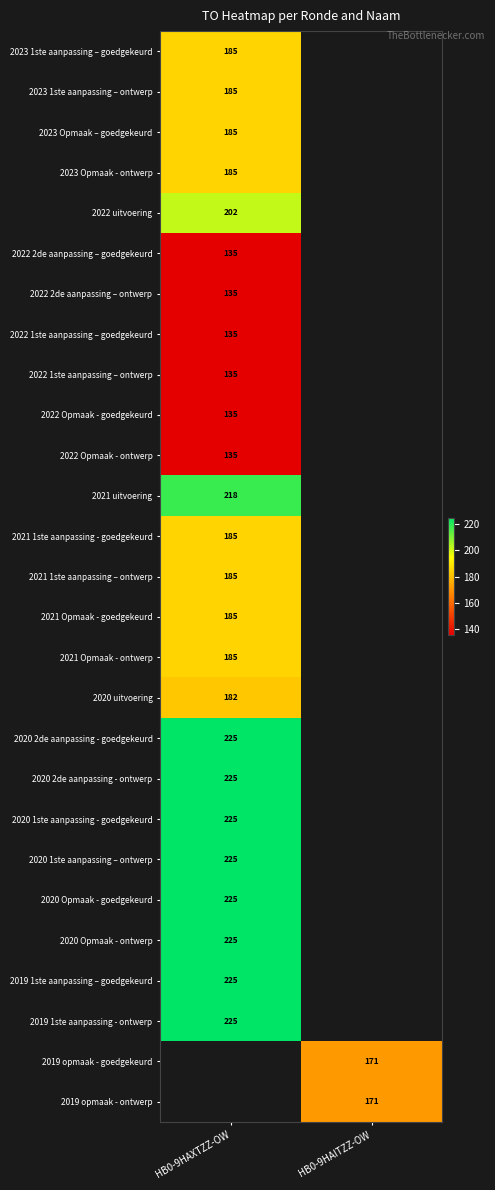

Is it true that 2022 1ste aanpassing – goedgekeurd equals 54 at HB0-9HAXTZZ-OW?

False